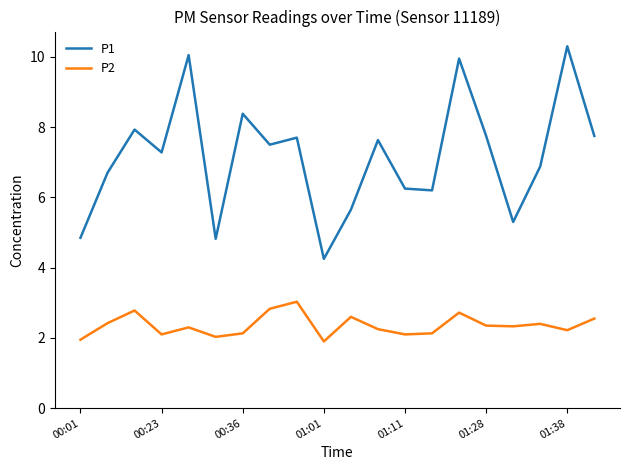

How many lines are shown in the chart?

2